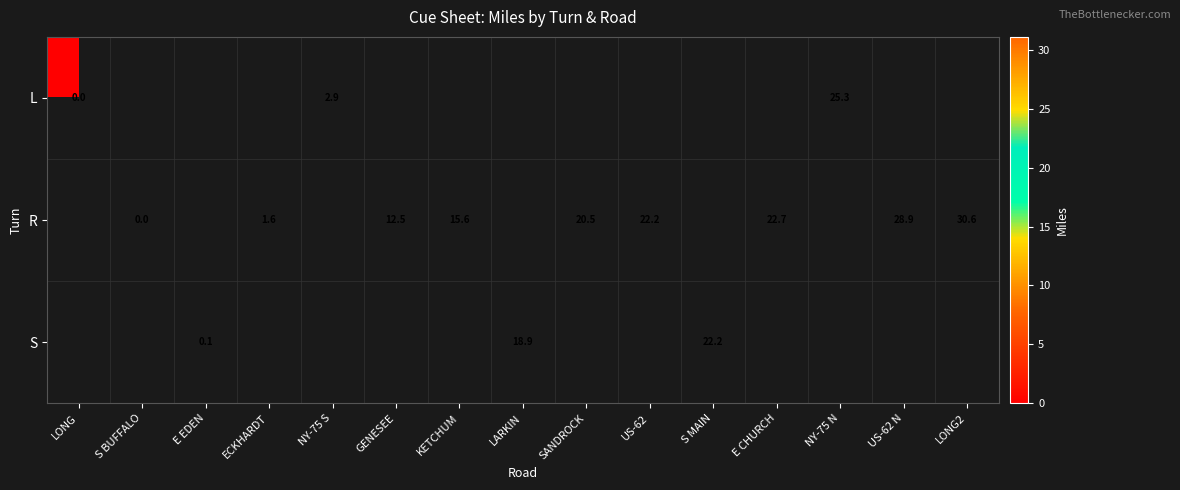

The R series shows 12.5 at GENESEE. True or false?

True